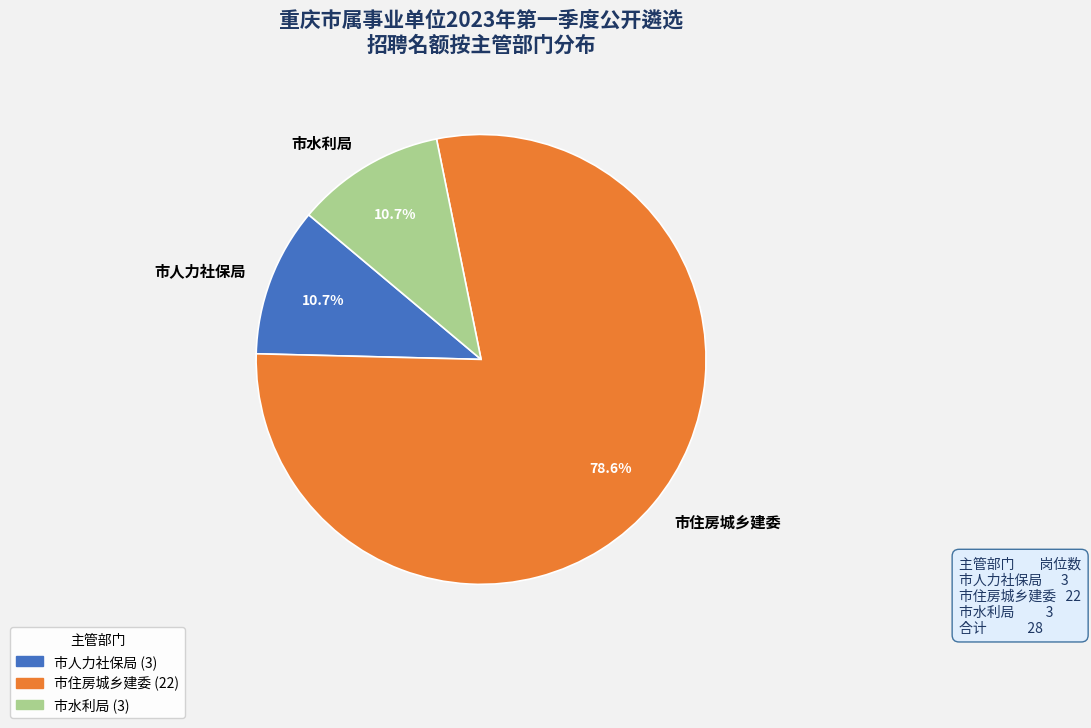

Is there a majority slice in this chart?

Yes